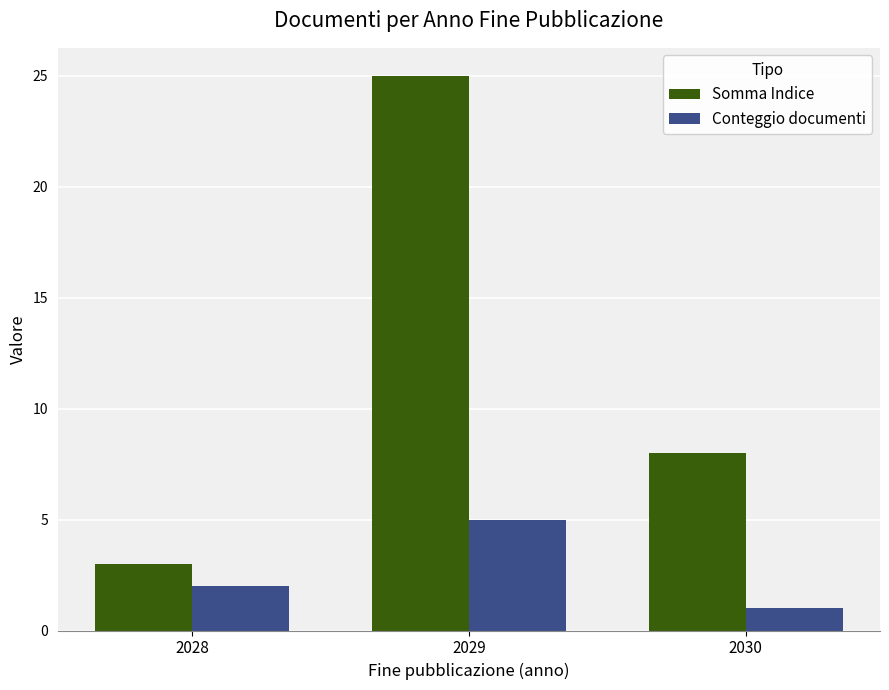

Reading right to left, transcribe all the data shown in this chart.

Somma Indice: 2030=8	2029=25	2028=3
Conteggio documenti: 2030=1	2029=5	2028=2